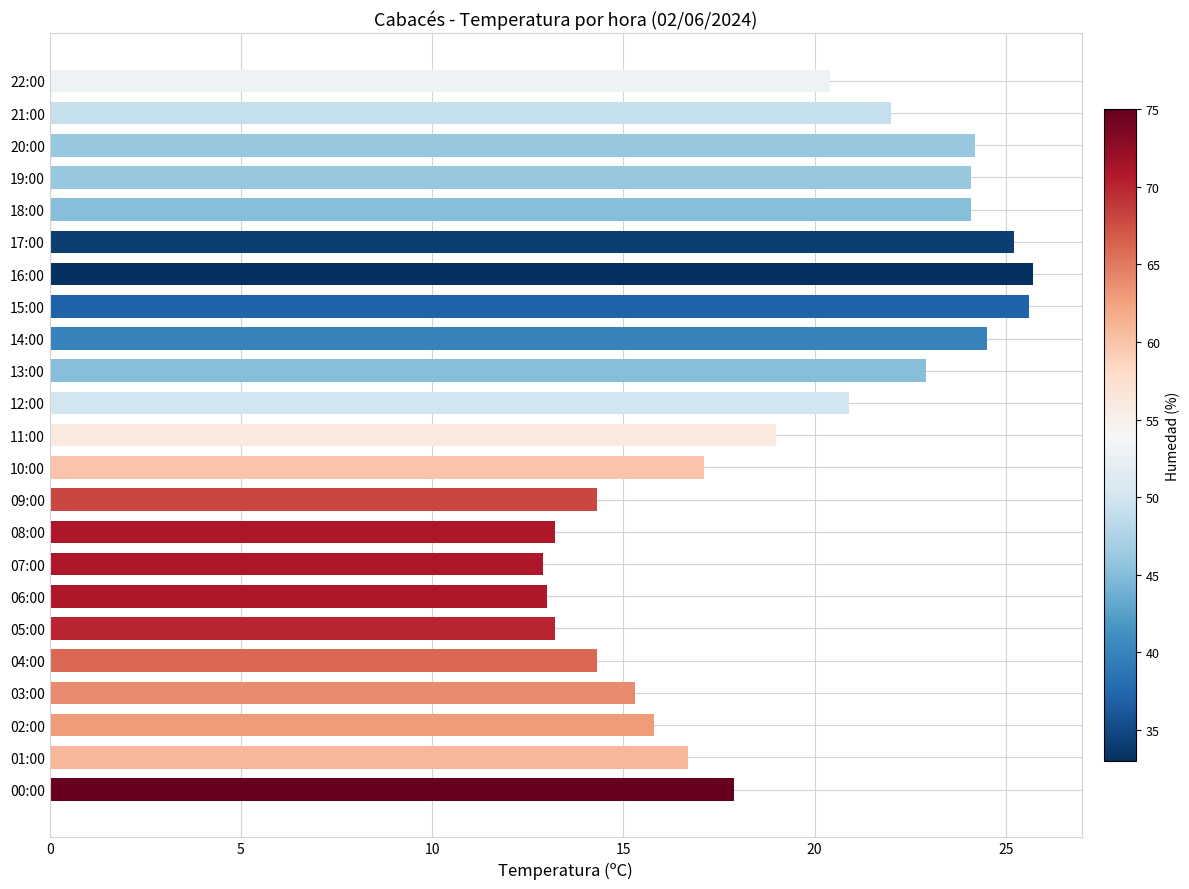

What is the minimum value shown in the chart?

12.9